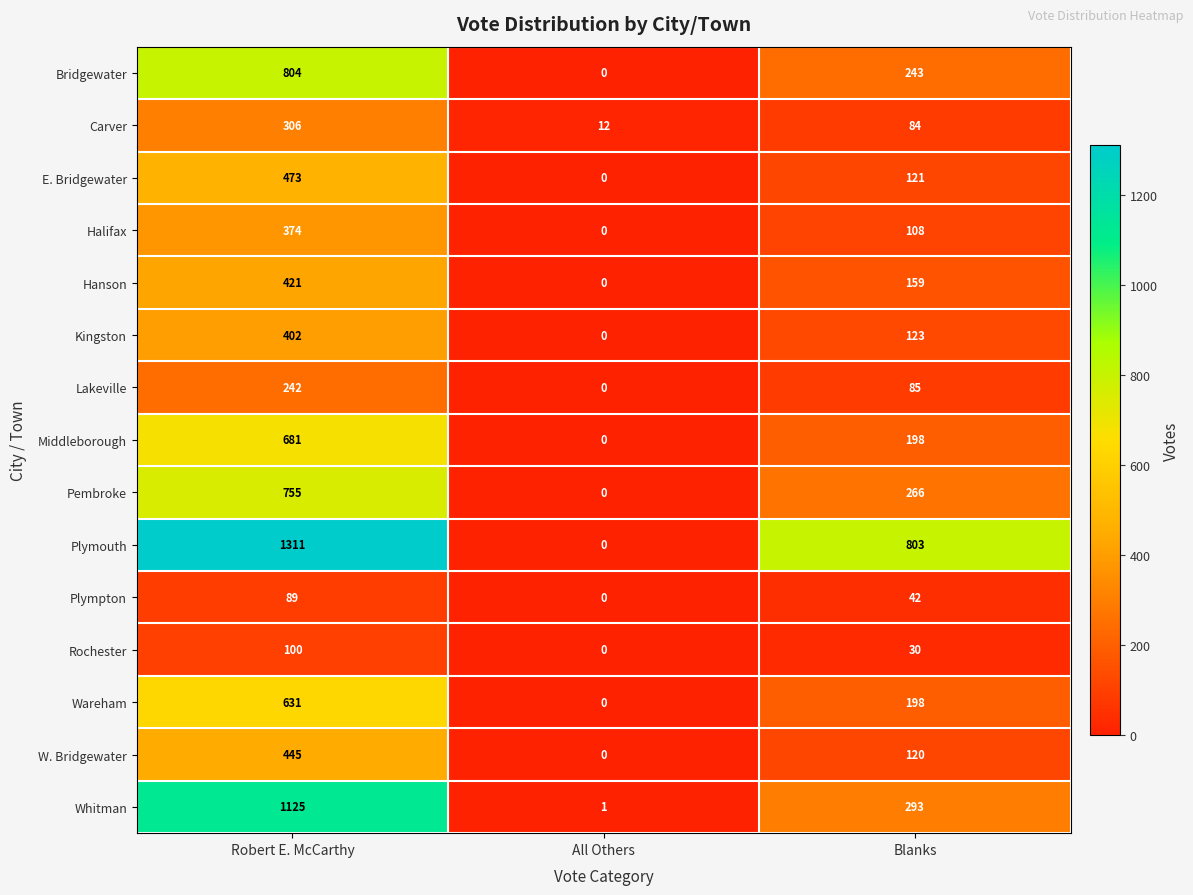

Which series changed the most between Robert E. McCarthy and All Others?

Plymouth